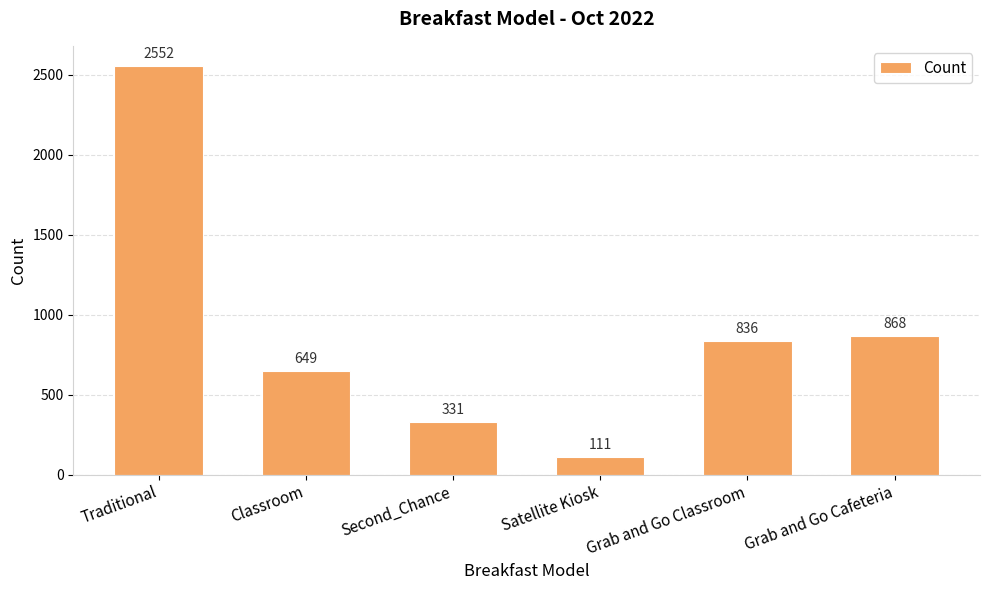

What is the value of the 3rd bar from the left?

331